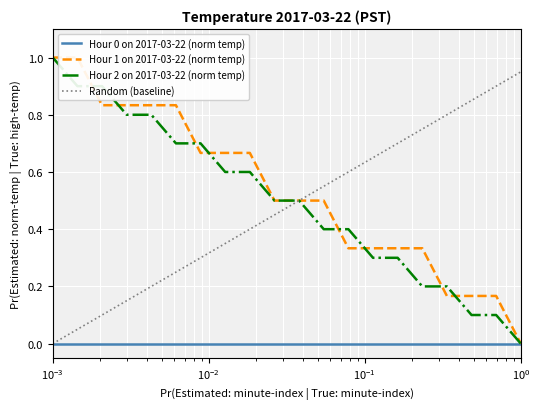

What is the highest value of the Hour 2 on 2017-03-22 (norm temp) series?

1.0